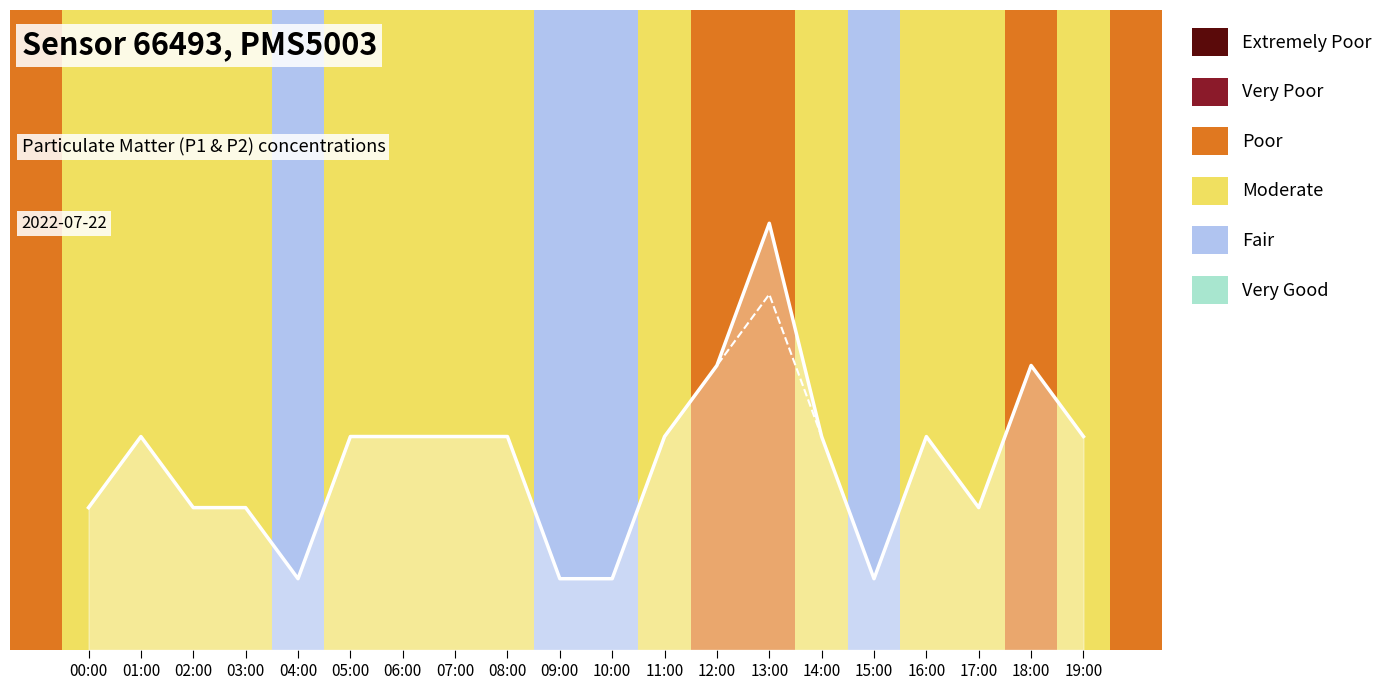

Is this an area chart (filled region under the line)?

Yes